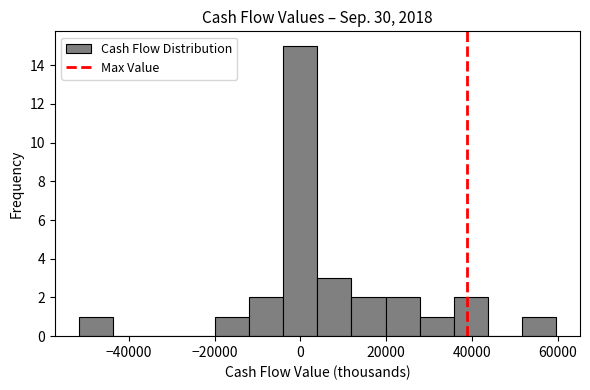

Around what value on the x-axis is the tallest bar? Give the approximate position of its centre, as read against the axis.

0